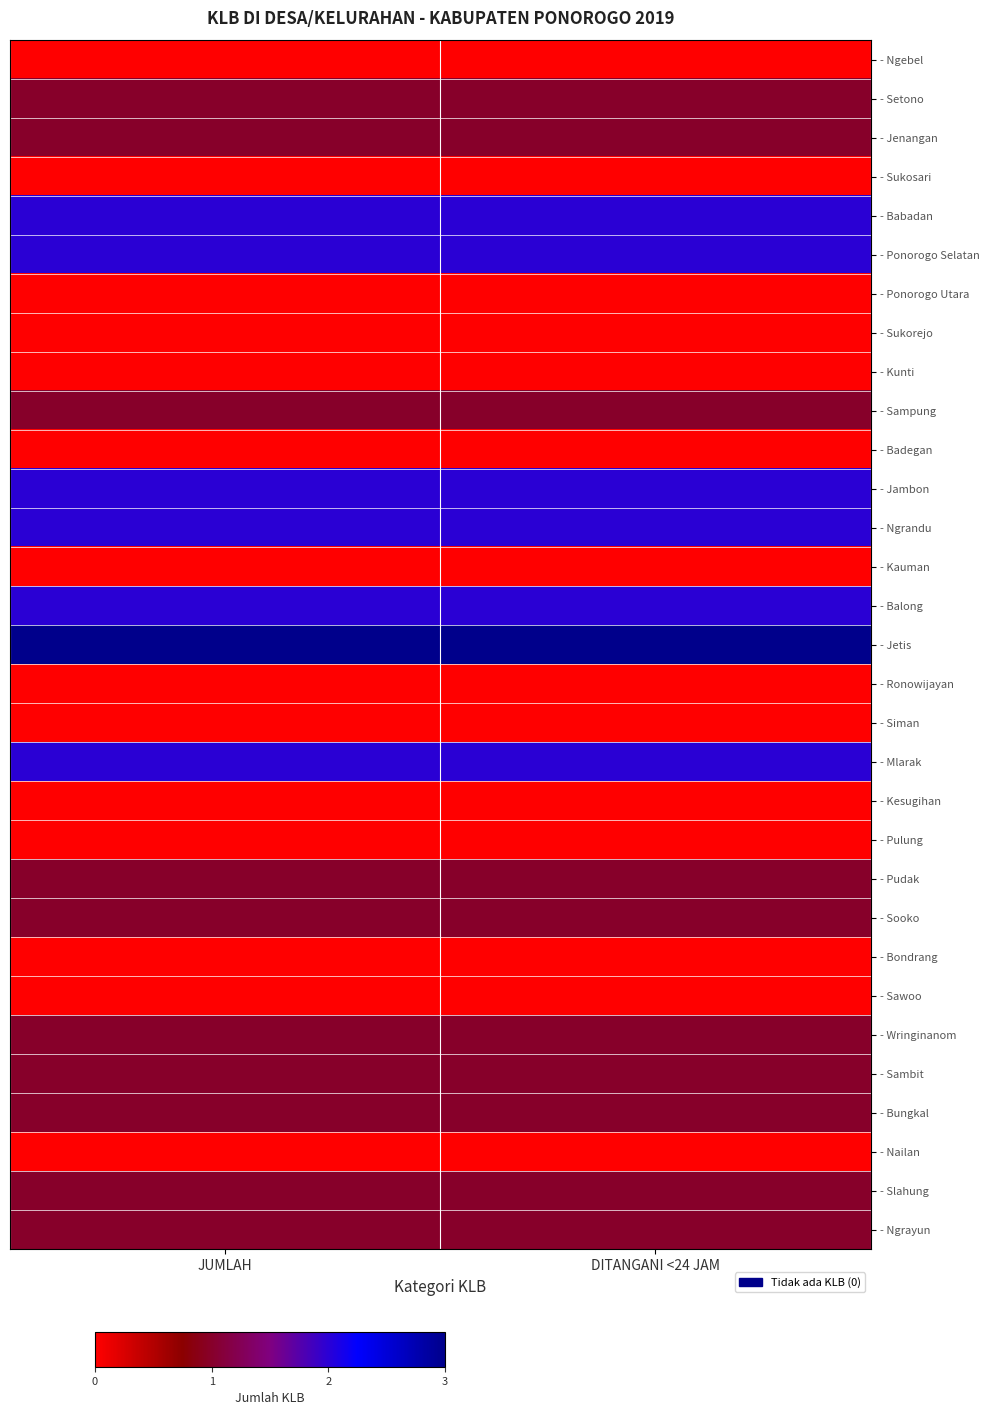

At which category does the chart reach its minimum across all series?

JUMLAH